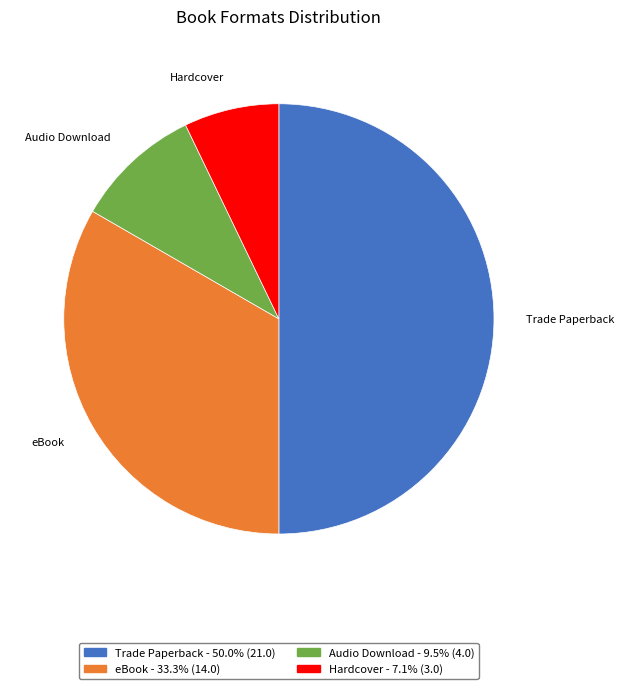

Does Audio Download account for over 50% of the chart?

No